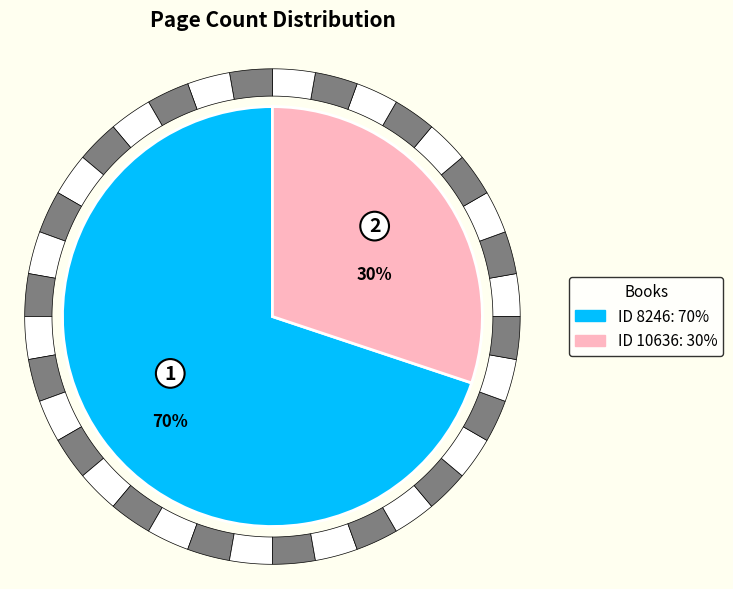

Is the sum of 10636 and 8246 greater than half?

Yes